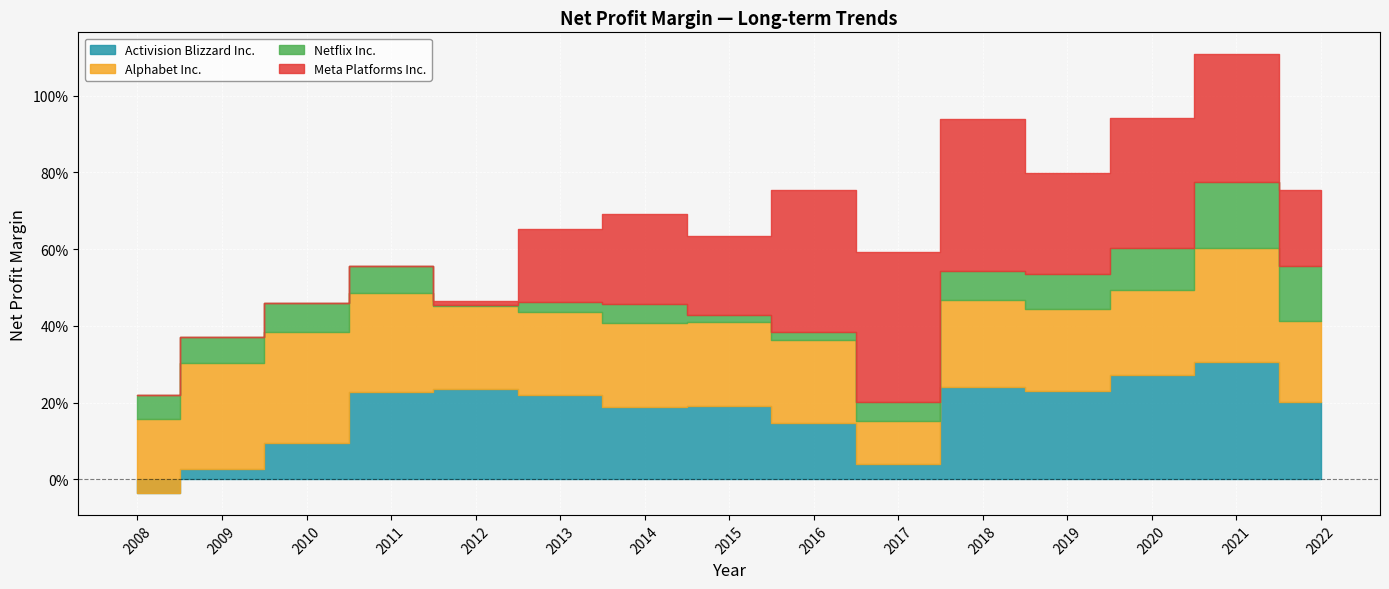

What is the difference between the highest and lowest values at 2019?

0.2